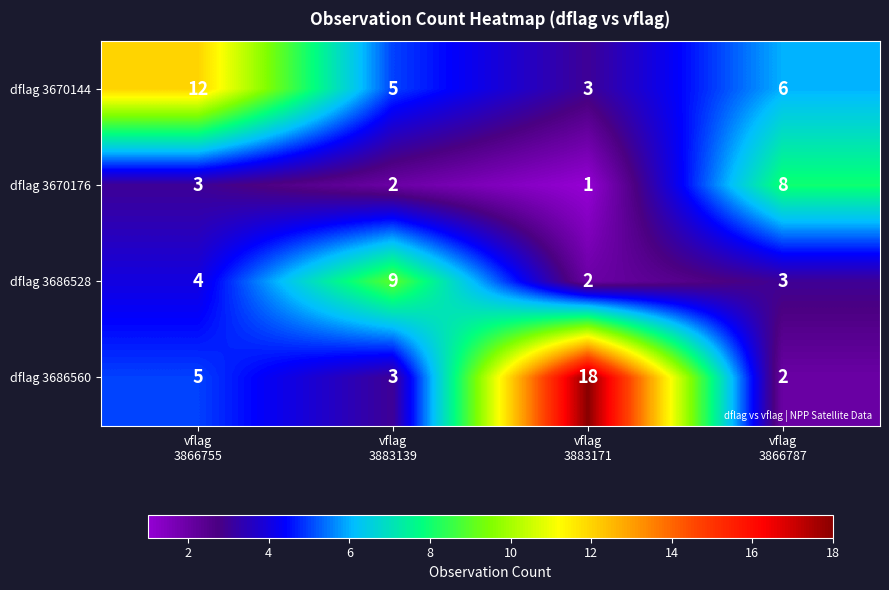

Which series has the largest total across all categories?

dflag 3686560